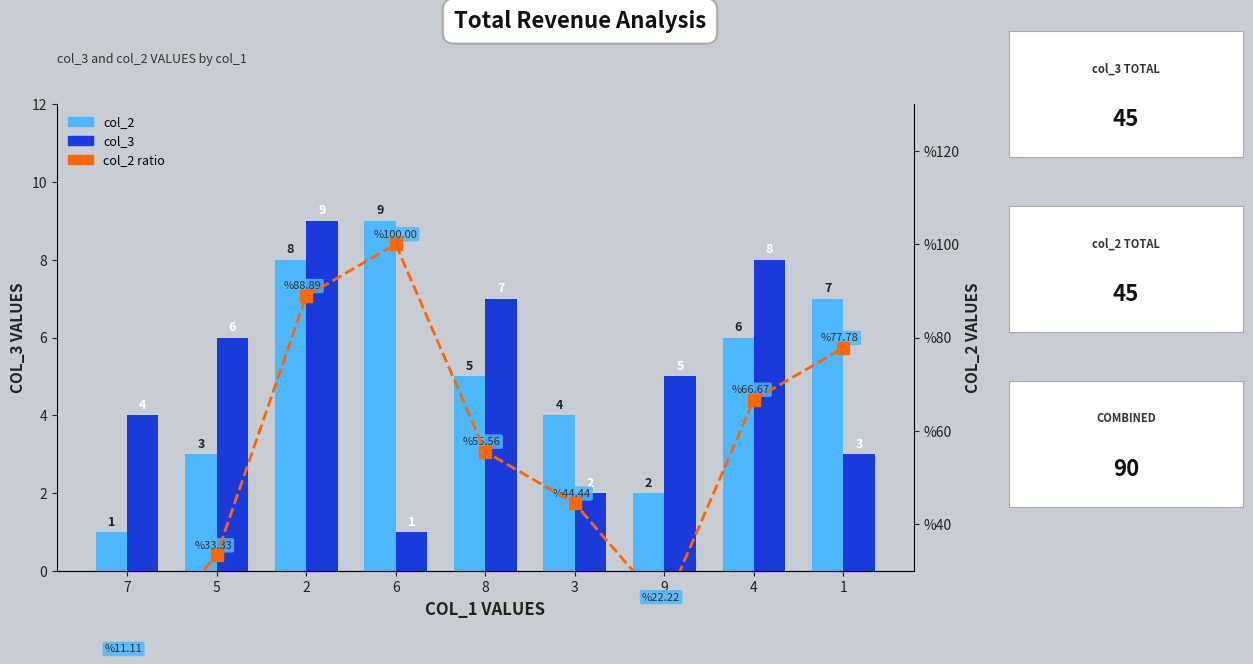

Reading left to right, list all the values displayed in this chart.

col_2: 1.0	3.0	8.0	9.0	5.0	4.0	2.0	6.0	7.0
col_3: 4.0	6.0	9.0	1.0	7.0	2.0	5.0	8.0	3.0
col_2 ratio: 11.1	33.3	88.9	100.0	55.6	44.4	22.2	66.7	77.8